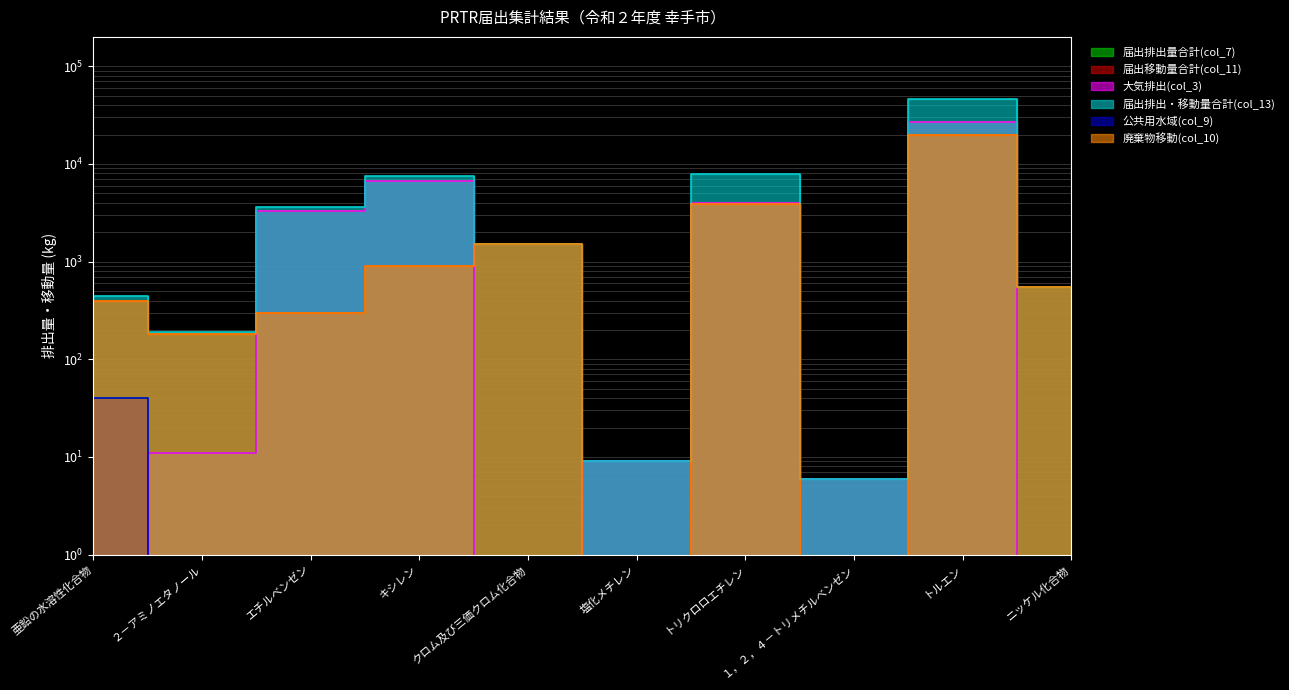

Reading left to right, extract all data points from this chart.

届出排出量合計(col_7): 亜鉛の水溶性化合物=40.0	２－アミノエタノール=11.0	エチルベンゼン=3304.0	キシレン=6626.0	クロム及び三価クロム化合物=0.5	塩化メチレン=9.0	トリクロロエチレン=4000.0	１，２，４－トリメチルベンゼン=6.0	トルエン=26820.0	ニッケル化合物=0.5
届出移動量合計(col_11): 亜鉛の水溶性化合物=400.0	２－アミノエタノール=180.0	エチルベンゼン=300.0	キシレン=900.0	クロム及び三価クロム化合物=1500.0	塩化メチレン=0.5	トリクロロエチレン=3900.0	１，２，４－トリメチルベンゼン=0.5	トルエン=19600.0	ニッケル化合物=550.0
大気排出(col_3): 亜鉛の水溶性化合物=0.5	２－アミノエタノール=11.0	エチルベンゼン=3304.0	キシレン=6626.0	クロム及び三価クロム化合物=0.5	塩化メチレン=9.0	トリクロロエチレン=4000.0	１，２，４－トリメチルベンゼン=6.0	トルエン=26820.0	ニッケル化合物=0.5
届出排出・移動量合計(col_13): 亜鉛の水溶性化合物=440.0	２－アミノエタノール=191.0	エチルベンゼン=3604.0	キシレン=7526.0	クロム及び三価クロム化合物=1500.0	塩化メチレン=9.0	トリクロロエチレン=7900.0	１，２，４－トリメチルベンゼン=6.0	トルエン=46420.0	ニッケル化合物=550.0
公共用水域(col_9): 亜鉛の水溶性化合物=40.0	２－アミノエタノール=0.5	エチルベンゼン=0.5	キシレン=0.5	クロム及び三価クロム化合物=0.5	塩化メチレン=0.5	トリクロロエチレン=0.5	１，２，４－トリメチルベンゼン=0.5	トルエン=0.5	ニッケル化合物=0.5
廃棄物移動(col_10): 亜鉛の水溶性化合物=400.0	２－アミノエタノール=180.0	エチルベンゼン=300.0	キシレン=900.0	クロム及び三価クロム化合物=1500.0	塩化メチレン=0.5	トリクロロエチレン=3900.0	１，２，４－トリメチルベンゼン=0.5	トルエン=19600.0	ニッケル化合物=550.0